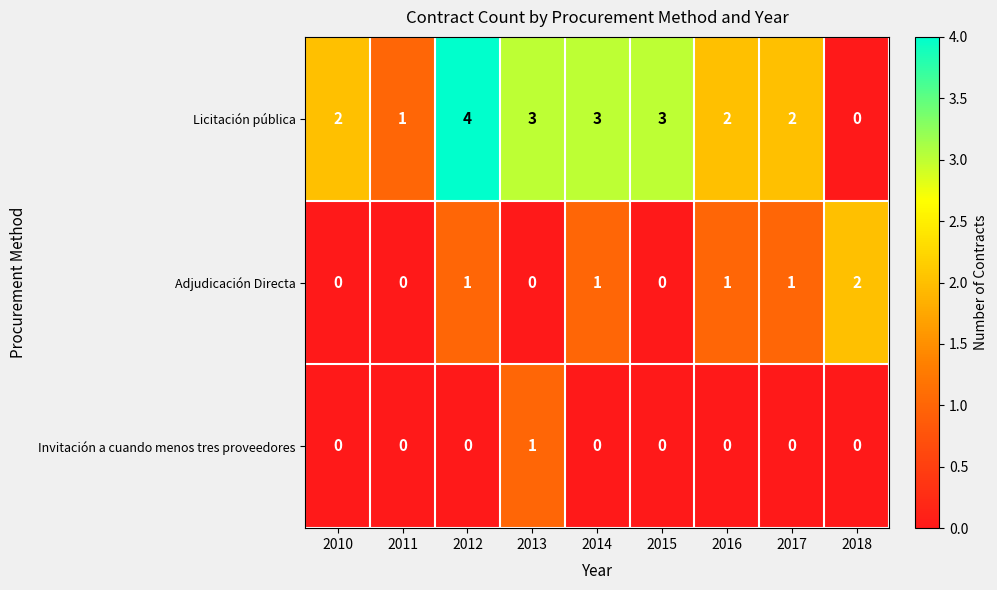

Rank the series by their maximum value, from lowest to highest.

Invitación a cuando menos tres proveedores, Adjudicación Directa, Licitación pública